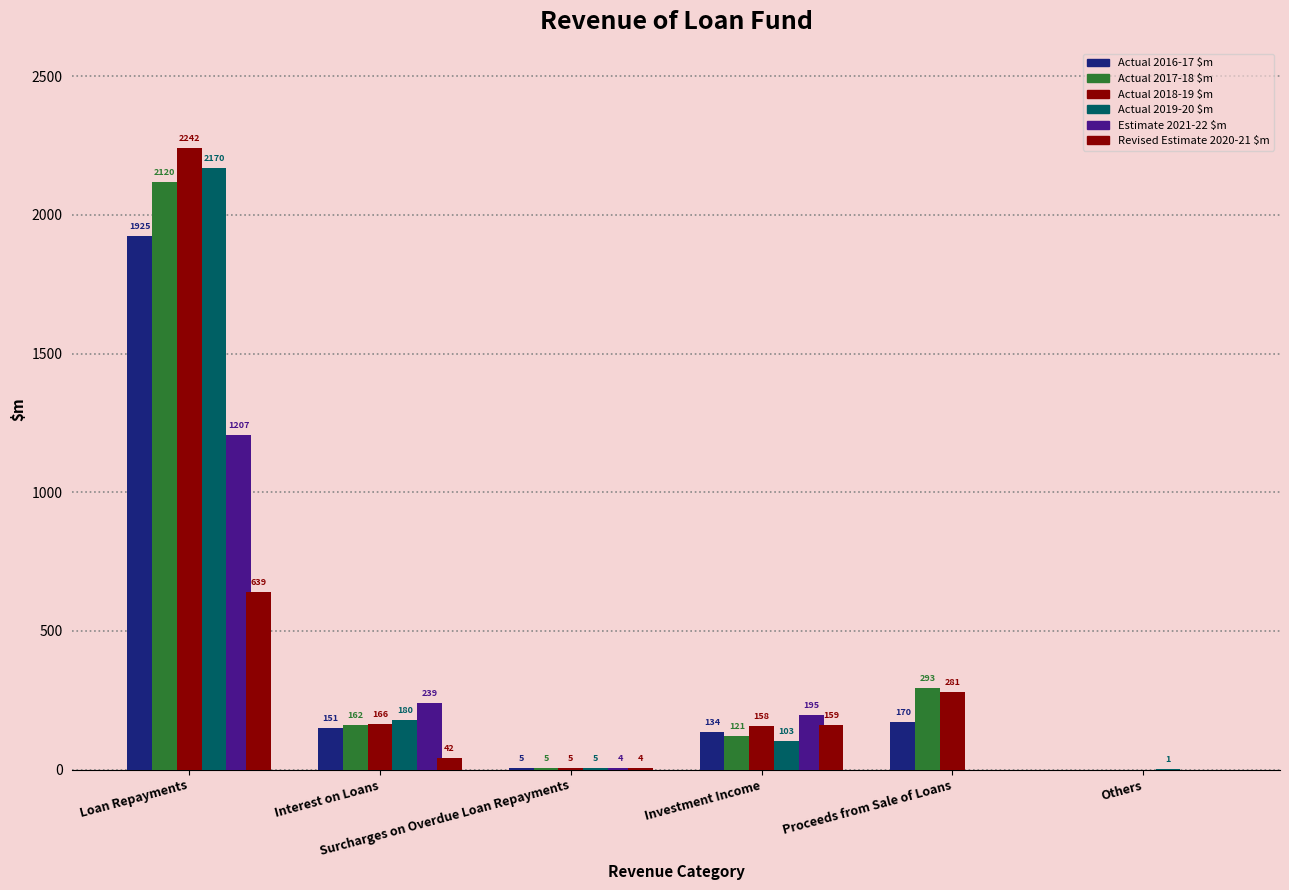

How many groups of bars are there?

6